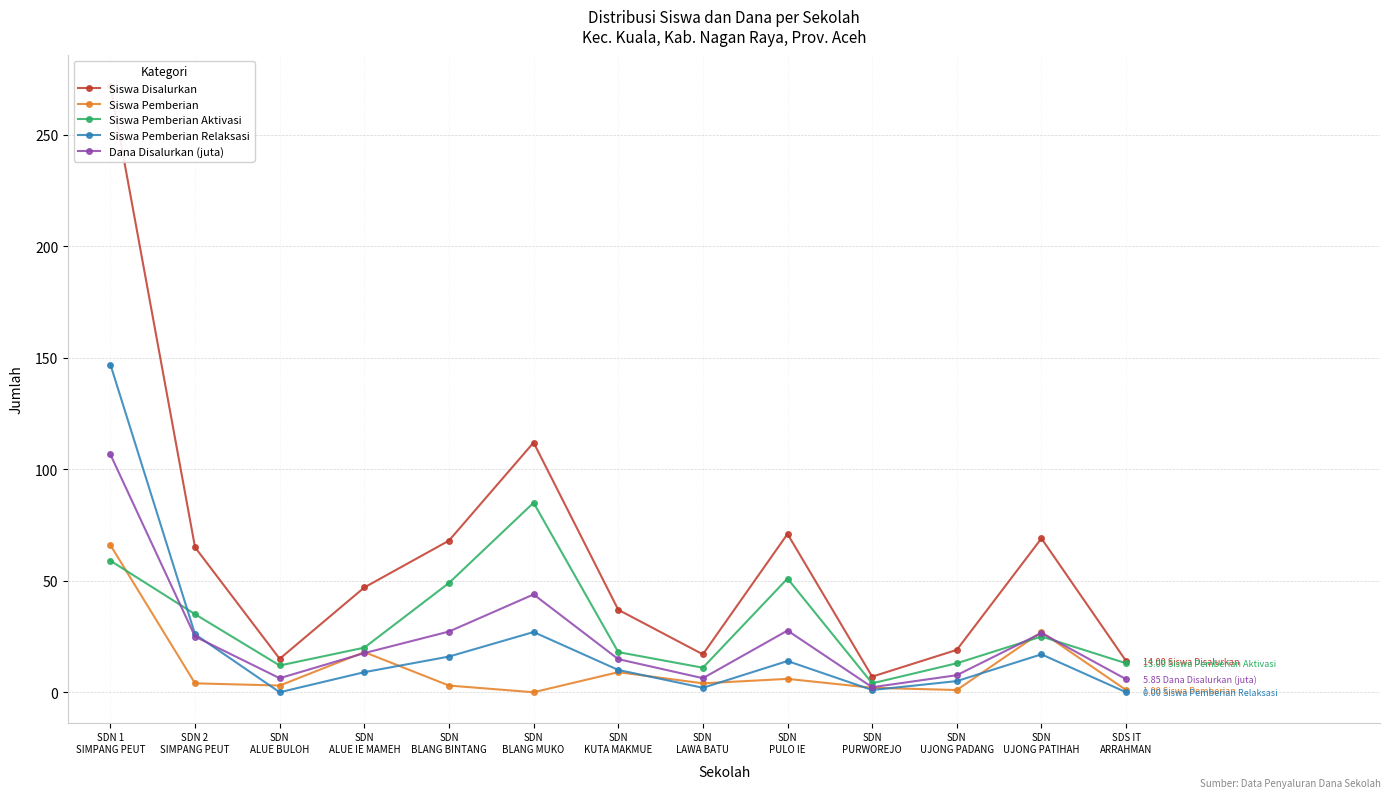

The value of Siswa Pemberian at SDN 2
SIMPANG PEUT is 6.1. True or false?

False